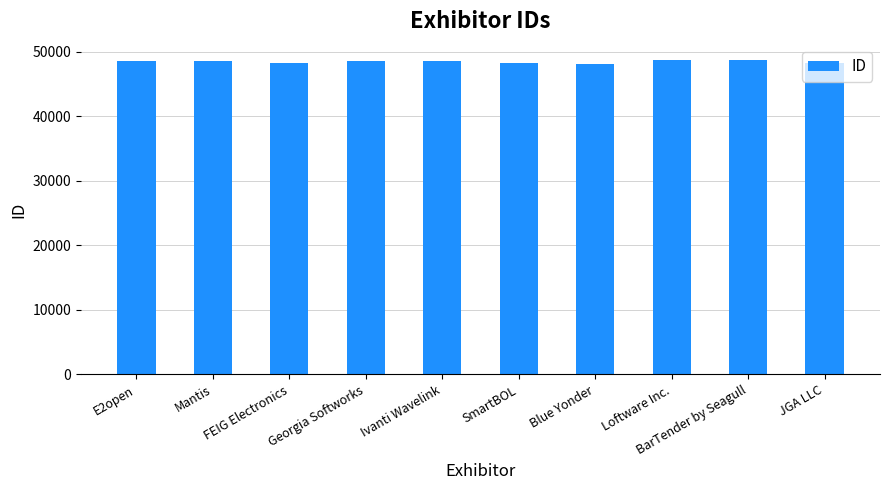

Is it true that the value at Blue Yonder is 48119?

True